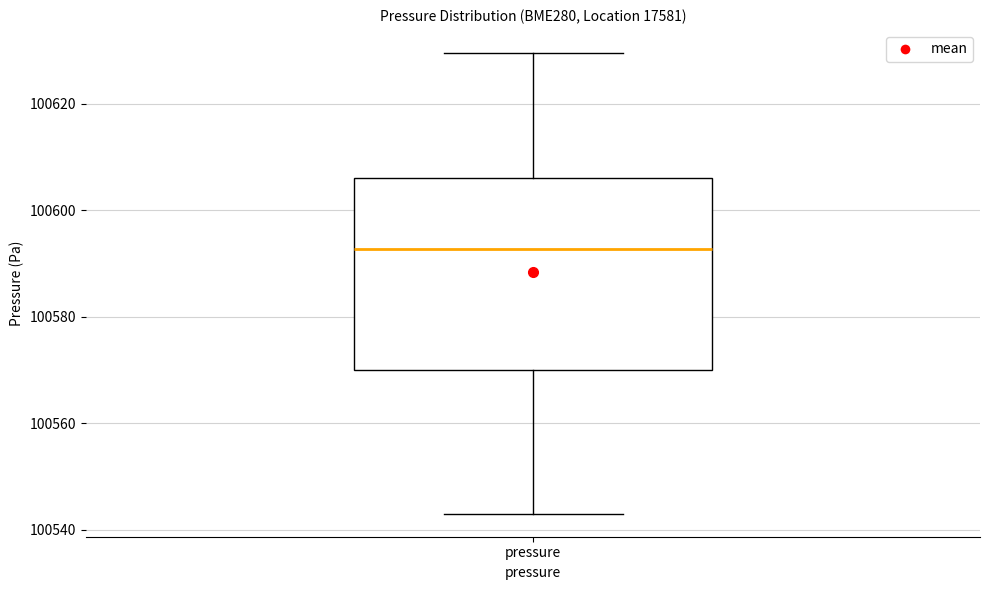

Where does the lower whisker of the box for pressure end on the y-axis? The values are not printed on the chart, so give them approximately, as read against the axis.

100544